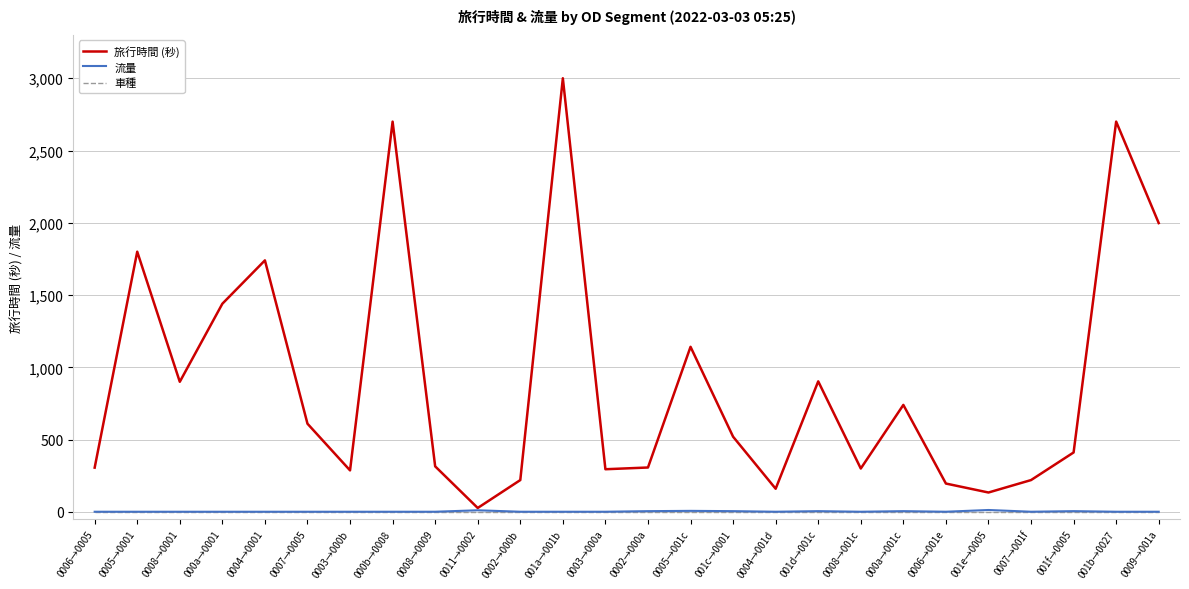

What is the difference between the highest and lowest values at 0008→0001?

900